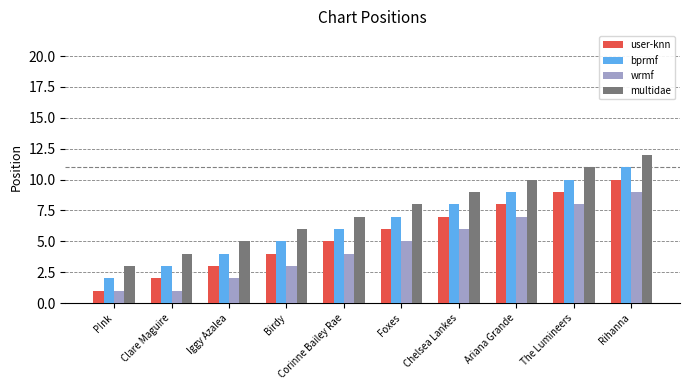

What is the label of the 6th bar from the left?

Foxes